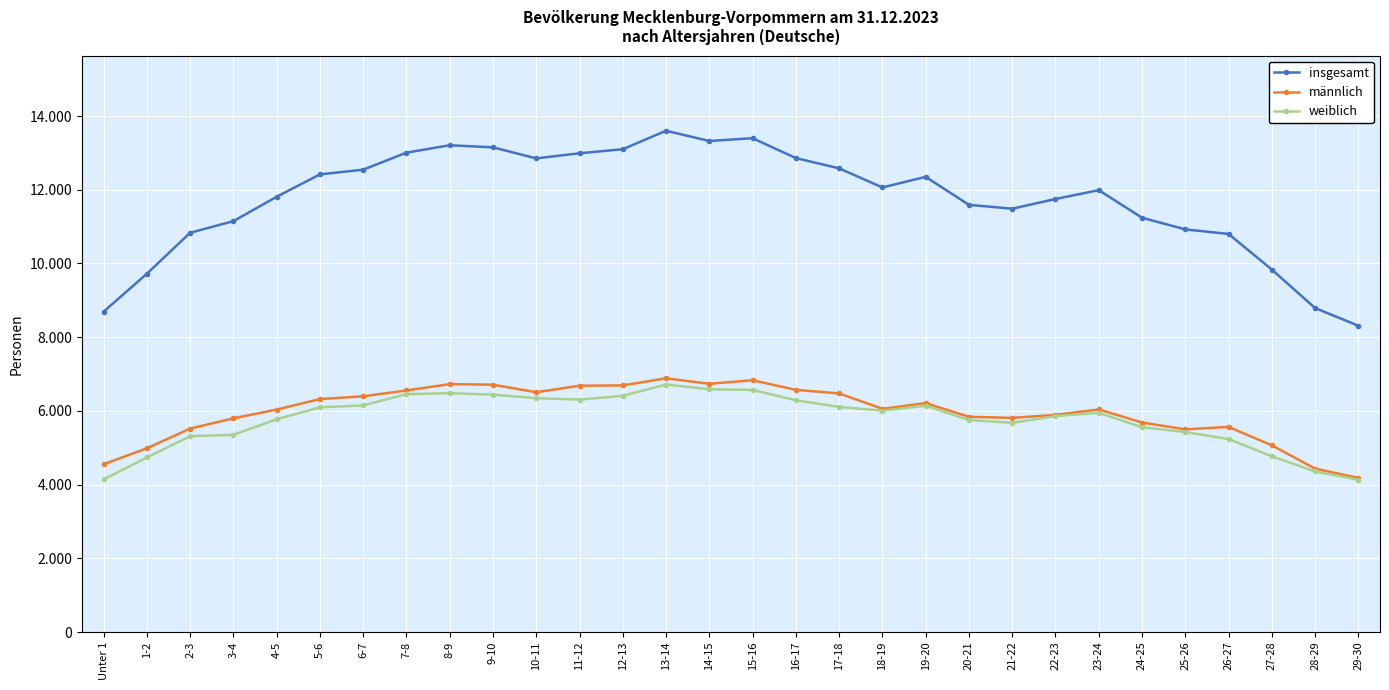

In insgesamt, how many points are lower than both neighbors (excluding endpoints)?

4